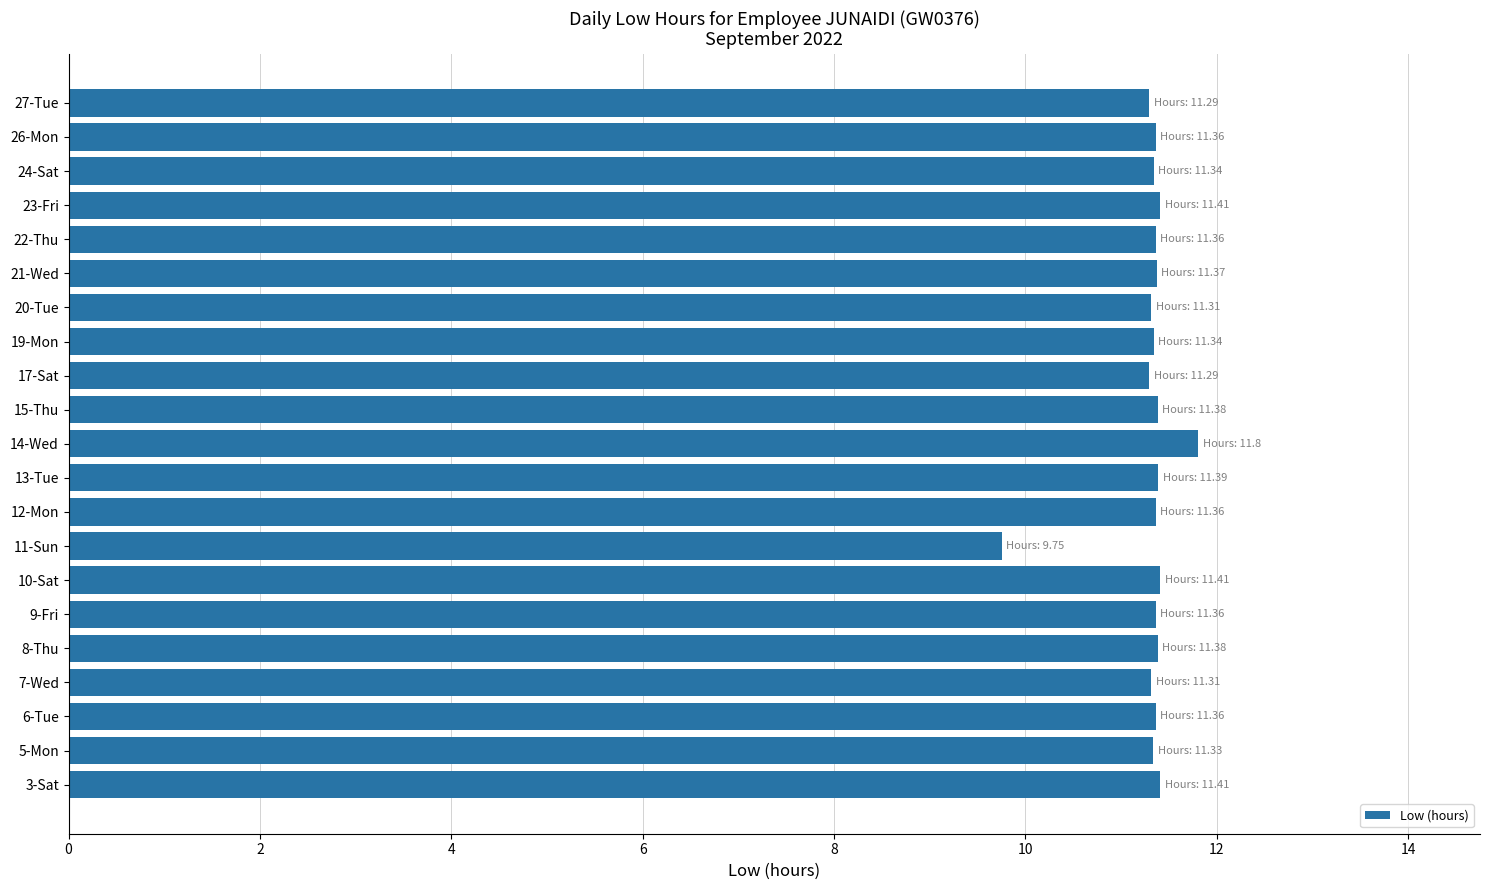

Which label corresponds to the smallest value in the chart?

11-Sun